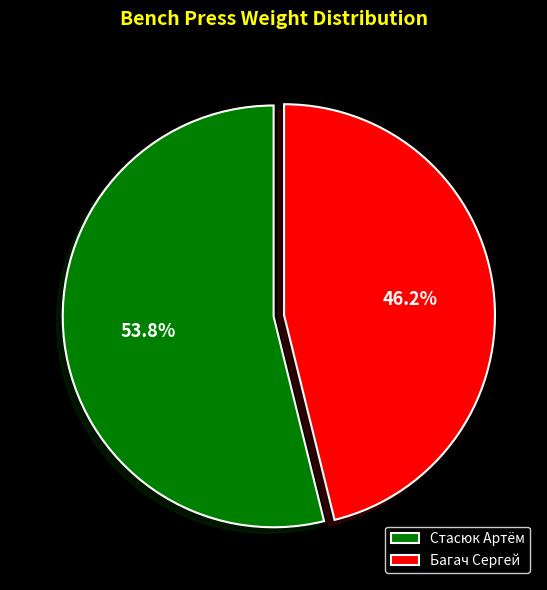

Which category has the smallest portion of the pie?

Багач Сергей